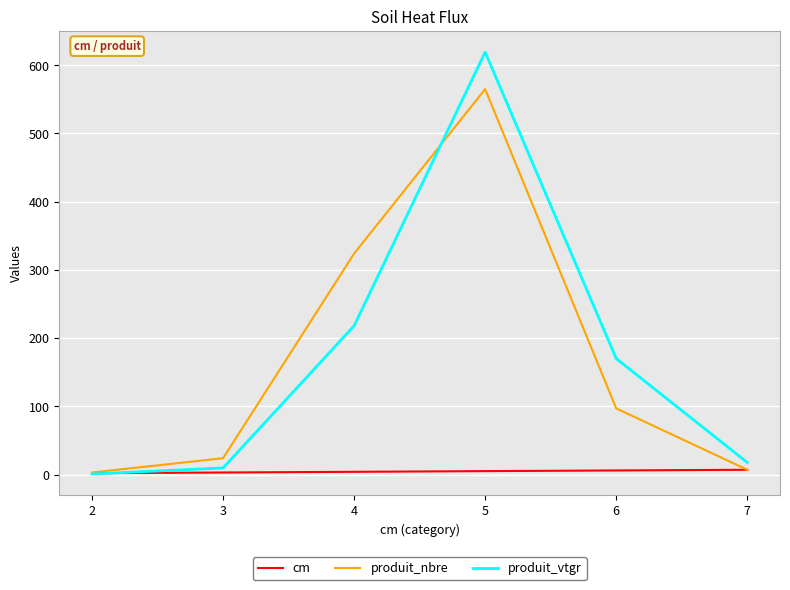

Rank the series at 5 from lowest to highest value.

cm, produit_nbre, produit_vtgr